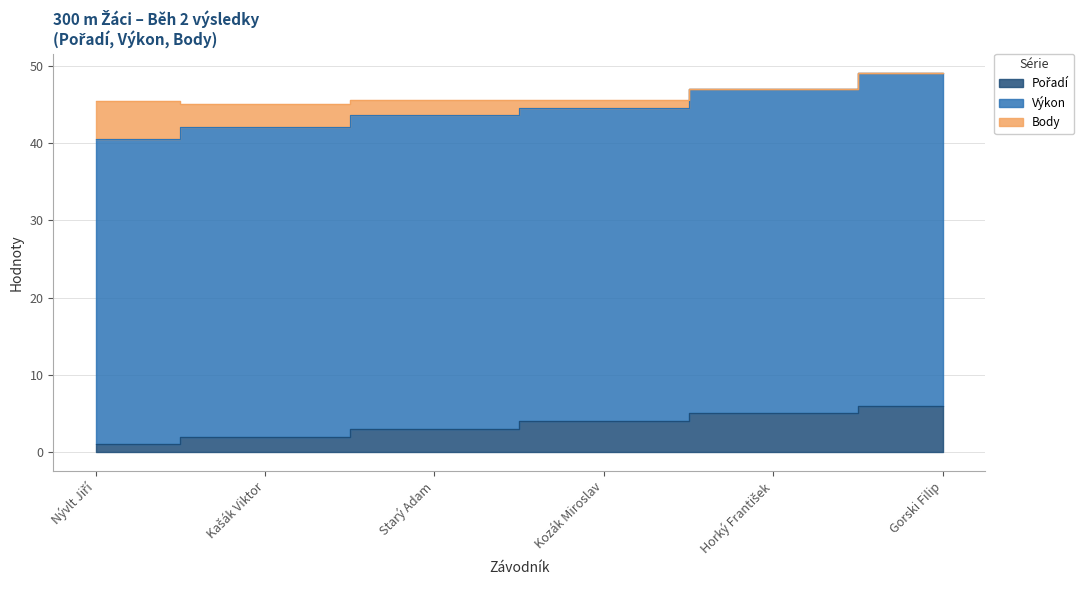

Does the chart have visible grid lines?

Yes